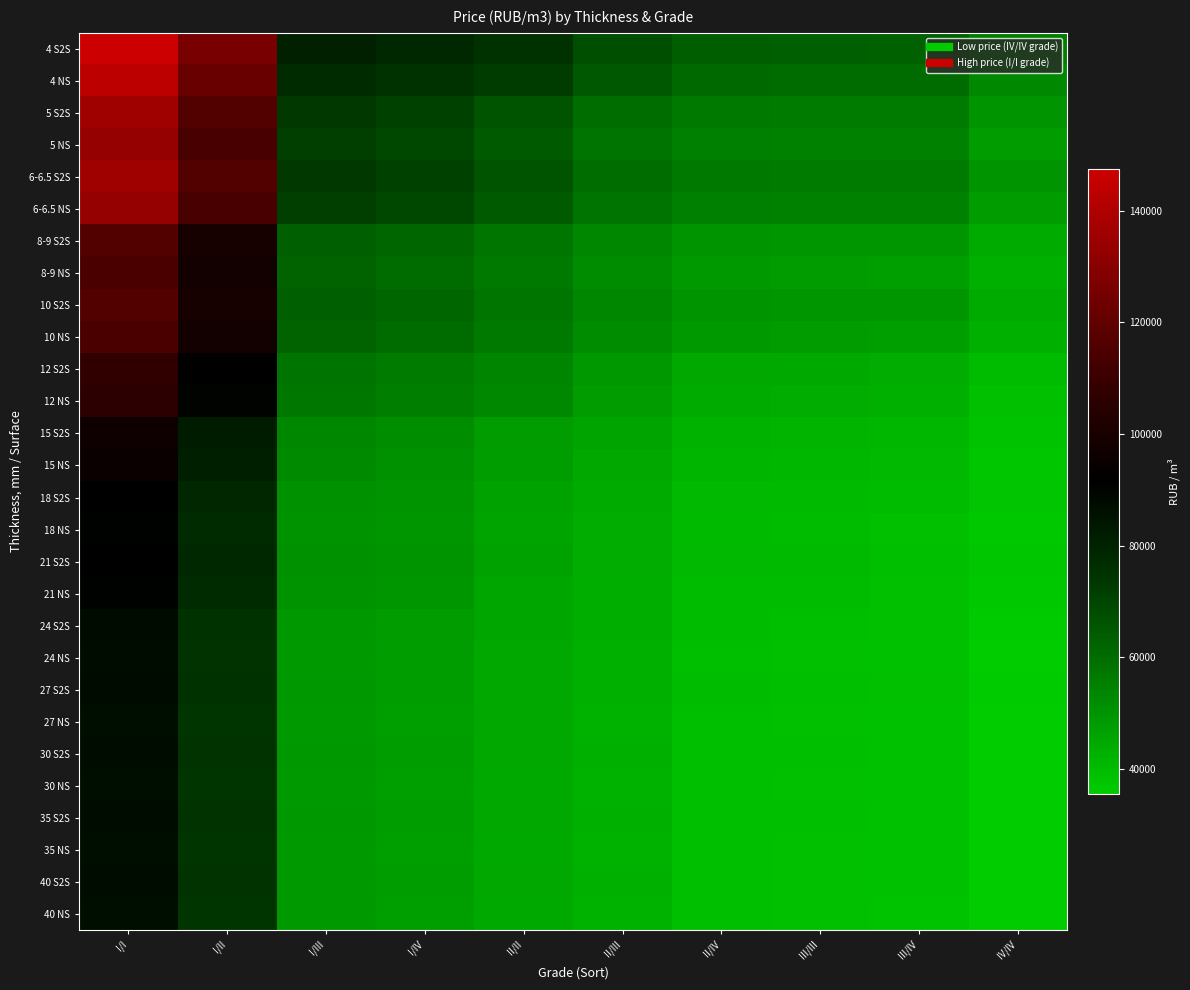

Reading left to right, extract all data points from this chart.

4 S2S: I/I=147410.2	I/II=126033.9	I/III=80739.0	I/IV=77943.4	II/II=75285.5	II/III=67865.9	II/IV=63655.1	III/III=63094.4	III/IV=63069.1	IV/IV=55593.2
4 NS: I/I=143163.8	I/II=121816.4	I/III=77923.7	I/IV=75088.7	II/II=72489.9	II/III=65062.1	II/IV=60767.3	III/III=60240.5	III/IV=60216.4	IV/IV=52782.3
5 S2S: I/I=135682.1	I/II=115981.2	I/III=73494.0	I/IV=71013.3	II/II=66209.5	II/III=59892.2	II/IV=56875.9	III/III=56414.8	III/IV=56392.2	IV/IV=49659.1
5 NS: I/I=133024.5	I/II=113439.1	I/III=71722.1	I/IV=69221.8	II/II=64477.0	II/III=58162.2	II/IV=55114.5	III/III=54636.3	III/IV=54614.4	IV/IV=47977.4
6-6.5 S2S: I/I=135682.1	I/II=115981.2	I/III=73494.0	I/IV=71013.3	II/II=66209.5	II/III=59892.2	II/IV=56875.9	III/III=56414.8	III/IV=56392.2	IV/IV=49659.1
6-6.5 NS: I/I=133024.5	I/II=113439.1	I/III=71722.1	I/IV=69221.8	II/II=64477.0	II/III=58162.2	II/IV=55114.5	III/III=54636.3	III/IV=54614.4	IV/IV=47977.4
8-9 S2S: I/I=116212.3	I/II=99342.3	I/III=63374.5	I/IV=61366.4	II/II=57822.6	II/III=53131.4	II/IV=49625.6	III/III=49218.2	III/IV=49198.5	IV/IV=44037.3
8-9 NS: I/I=114392.4	I/II=97609.1	I/III=62212.9	I/IV=60185.1	II/II=56621.7	II/III=51958.2	II/IV=48396.7	III/III=47977.4	III/IV=47240.9	IV/IV=42836.1
10 S2S: I/I=116212.3	I/II=99342.3	I/III=63374.5	I/IV=61366.4	II/II=57822.6	II/III=53131.4	II/IV=49625.6	III/III=49218.2	III/IV=49198.5	IV/IV=44037.3
10 NS: I/I=114392.4	I/II=97609.1	I/III=62212.9	I/IV=60185.1	II/II=56621.7	II/III=51958.2	II/IV=48396.7	III/III=47977.4	III/IV=47240.9	IV/IV=42836.1
12 S2S: I/I=107459.5	I/II=91889.4	I/III=58117.9	I/IV=56168.8	II/II=53727.6	II/III=48717.1	II/IV=44874.0	III/III=44482.5	III/IV=43834.5	IV/IV=39496.7
12 NS: I/I=106073.0	I/II=90560.6	I/III=57212.3	I/IV=55243.5	II/II=52841.6	II/III=47822.3	II/IV=43972.8	III/III=43593.2	III/IV=42915.7	IV/IV=38631.8
15 S2S: I/I=96193.6	I/II=82299.0	I/III=53038.5	I/IV=51542.2	II/II=48136.3	II/III=45734.4	II/IV=42129.5	III/III=41773.4	III/IV=41167.7	IV/IV=37839.0
15 NS: I/I=95153.7	I/II=81259.1	I/III=52310.1	I/IV=50813.8	II/II=47388.2	II/III=44998.7	II/IV=41371.7	III/III=41028.9	III/IV=40428.2	IV/IV=37118.2
18 S2S: I/I=91918.3	I/II=78630.3	I/III=50813.8	I/IV=49888.5	II/II=46285.6	II/III=44004.4	II/IV=40573.0	III/III=40243.1	III/IV=39643.8	IV/IV=37454.6
18 NS: I/I=90994.0	I/II=77763.7	I/III=50203.5	I/IV=49278.2	II/II=45695.0	II/III=43427.8	II/IV=39958.5	III/III=39622.7	III/IV=39038.7	IV/IV=36853.9
21 S2S: I/I=91456.1	I/II=78197.0	I/III=50538.2	I/IV=49652.2	II/II=46088.8	II/III=43805.6	II/IV=40368.2	III/III=40036.3	III/IV=39464.5	IV/IV=37262.4
21 NS: I/I=90705.1	I/II=77446.0	I/III=50046.0	I/IV=49120.7	II/II=45537.5	II/III=43308.5	II/IV=39856.1	III/III=39498.6	III/IV=38949.1	IV/IV=36733.8
24 S2S: I/I=87874.2	I/II=75163.9	I/III=48963.2	I/IV=47841.0	II/II=45202.8	II/III=43010.2	II/IV=39651.3	III/III=39291.8	III/IV=38747.4	IV/IV=36085.2
24 NS: I/I=87180.9	I/II=74470.6	I/III=48510.3	I/IV=47388.2	II/II=44789.4	II/III=42572.8	II/IV=39180.2	III/III=38878.2	III/IV=38276.8	IV/IV=35628.7
27 S2S: I/I=87700.8	I/II=74990.6	I/III=48884.4	I/IV=47742.5	II/II=45143.8	II/III=42950.6	II/IV=39569.4	III/III=39250.4	III/IV=38657.7	IV/IV=36013.1
27 NS: I/I=87094.2	I/II=74383.9	I/III=48490.7	I/IV=47348.8	II/II=44750.0	II/III=42533.0	II/IV=39159.8	III/III=38816.2	III/IV=38254.3	IV/IV=35628.7
30 S2S: I/I=87498.6	I/II=74846.1	I/III=48786.0	I/IV=47683.5	II/II=45045.3	II/III=42831.2	II/IV=39487.5	III/III=39147.1	III/IV=38612.9	IV/IV=35965.0
30 NS: I/I=86978.7	I/II=74355.1	I/III=48451.3	I/IV=47289.7	II/II=44690.9	II/III=42493.2	II/IV=39118.8	III/III=38774.8	III/IV=38231.9	IV/IV=35628.7
35 S2S: I/I=87383.1	I/II=74730.6	I/III=48726.9	I/IV=47565.3	II/II=44946.9	II/III=42731.8	II/IV=39426.0	III/III=39085.0	III/IV=38523.3	IV/IV=35868.9
35 NS: I/I=86892.0	I/II=74210.6	I/III=48392.2	I/IV=47230.7	II/II=44651.6	II/III=42473.3	II/IV=39098.3	III/III=38754.1	III/IV=38209.5	IV/IV=35604.7
40 S2S: I/I=87152.0	I/II=74557.3	I/III=48608.8	I/IV=47486.6	II/II=44887.8	II/III=42672.2	II/IV=39323.6	III/III=38981.6	III/IV=38433.6	IV/IV=35820.9
40 NS: I/I=86805.4	I/II=74152.9	I/III=48333.2	I/IV=47171.6	II/II=44592.5	II/III=42393.8	II/IV=39057.4	III/III=38733.4	III/IV=38164.7	IV/IV=35556.6